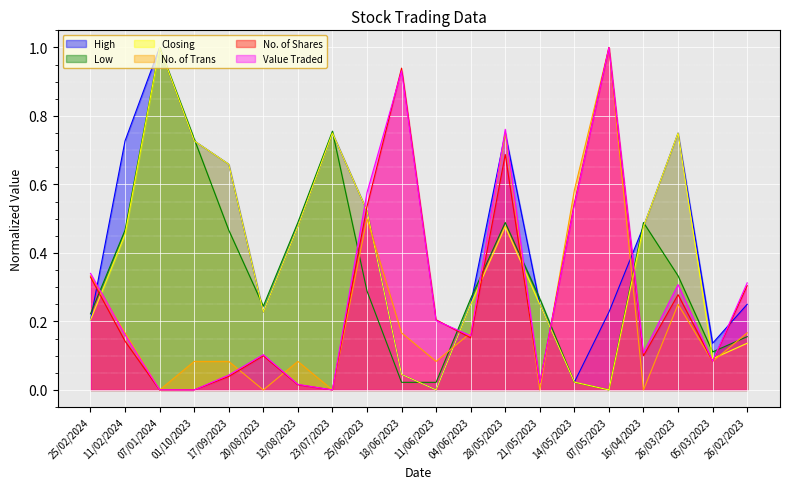

The value of Value Traded at 01/10/2023 is 0.0. True or false?

True